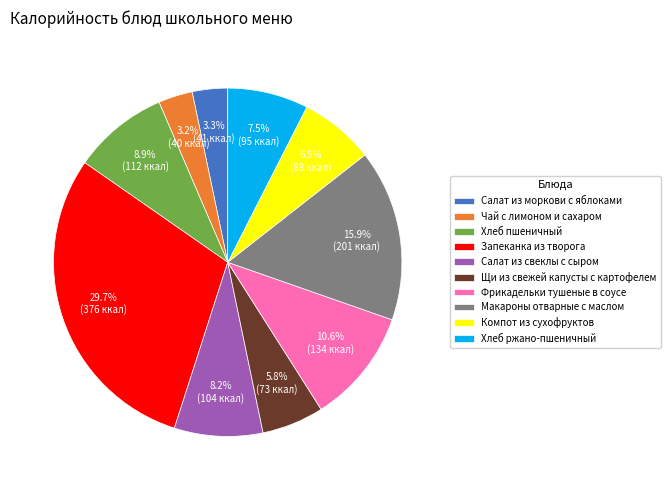

To the nearest percent, what is the combined percentage of Хлеб пшеничный and Салат из моркови с яблоками?

12%